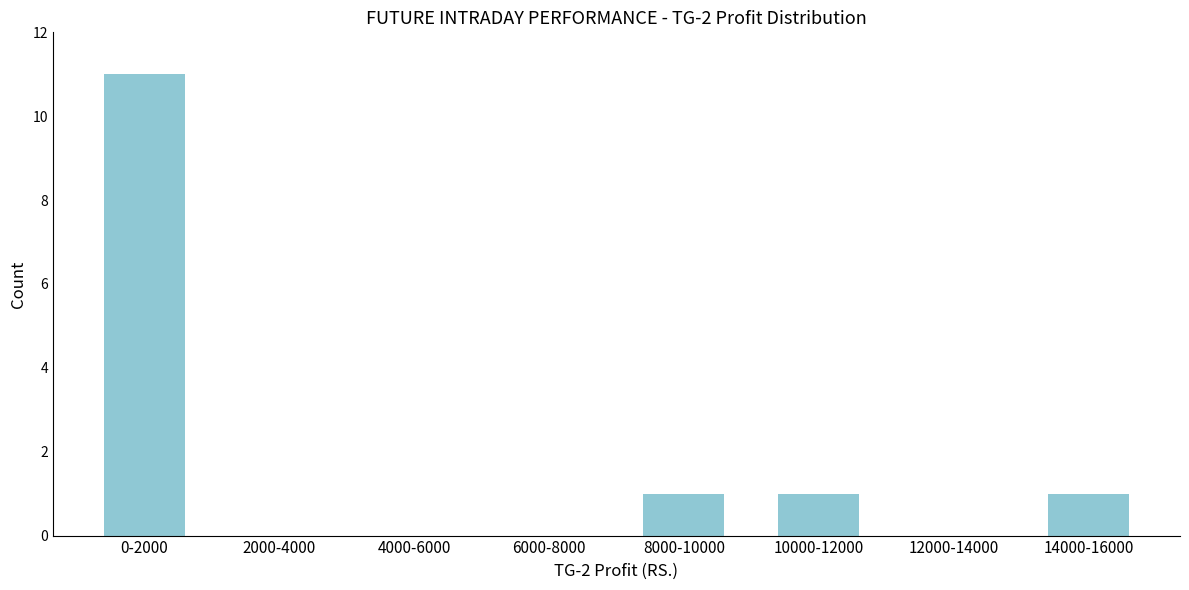

Reading left to right, extract all data points from this chart.

0-2000=11	2000-4000=0	4000-6000=0	6000-8000=0	8000-10000=1	10000-12000=1	12000-14000=0	14000-16000=1